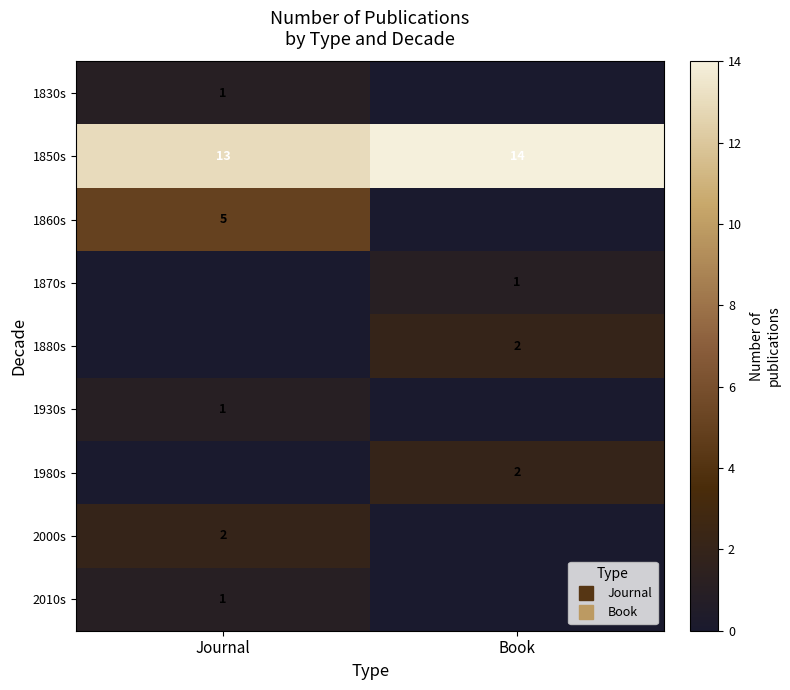

The value of 1860s at Book is -2. True or false?

False